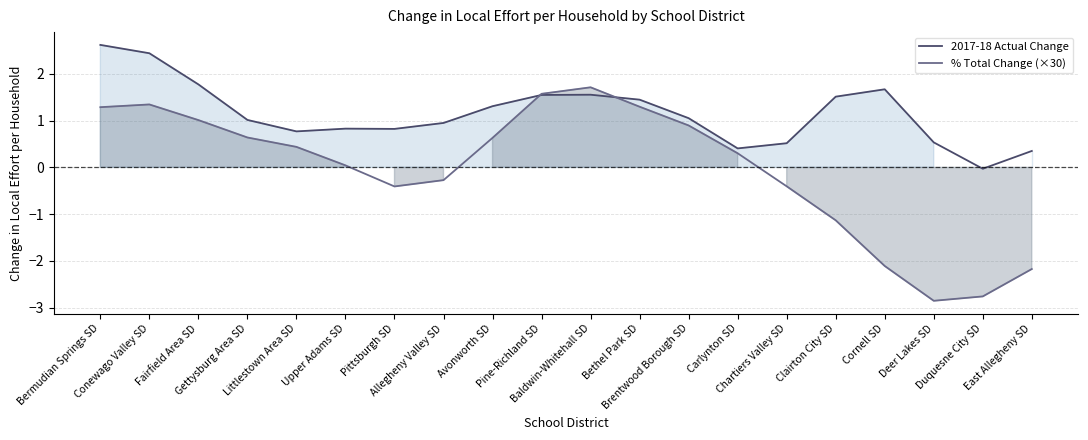

What is the sum of the % Total Change (×30) values at Conewago Valley SD and Allegheny Valley SD?

1.1